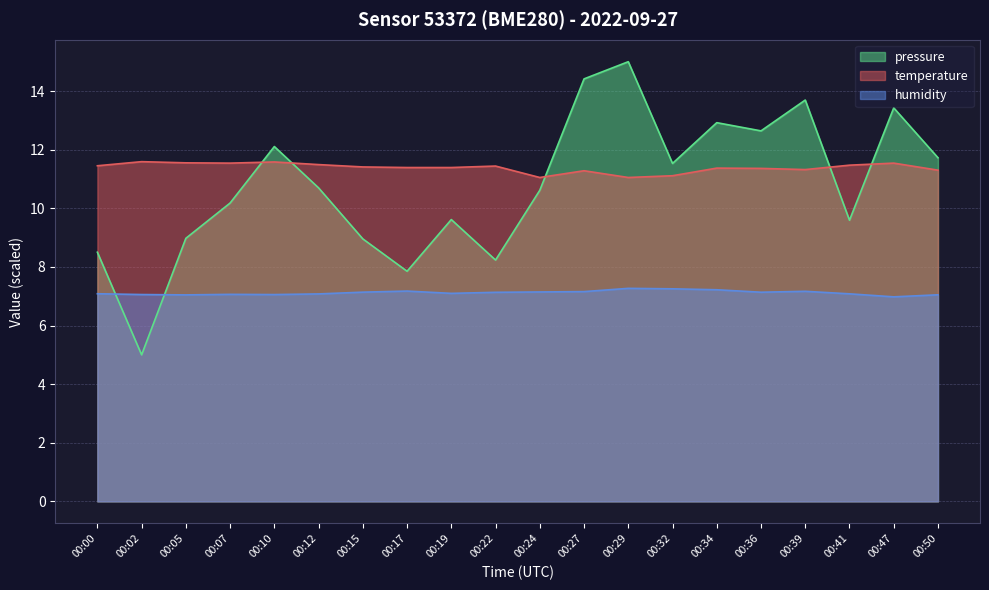

Where is temperature nearest to the value 11?

00:24